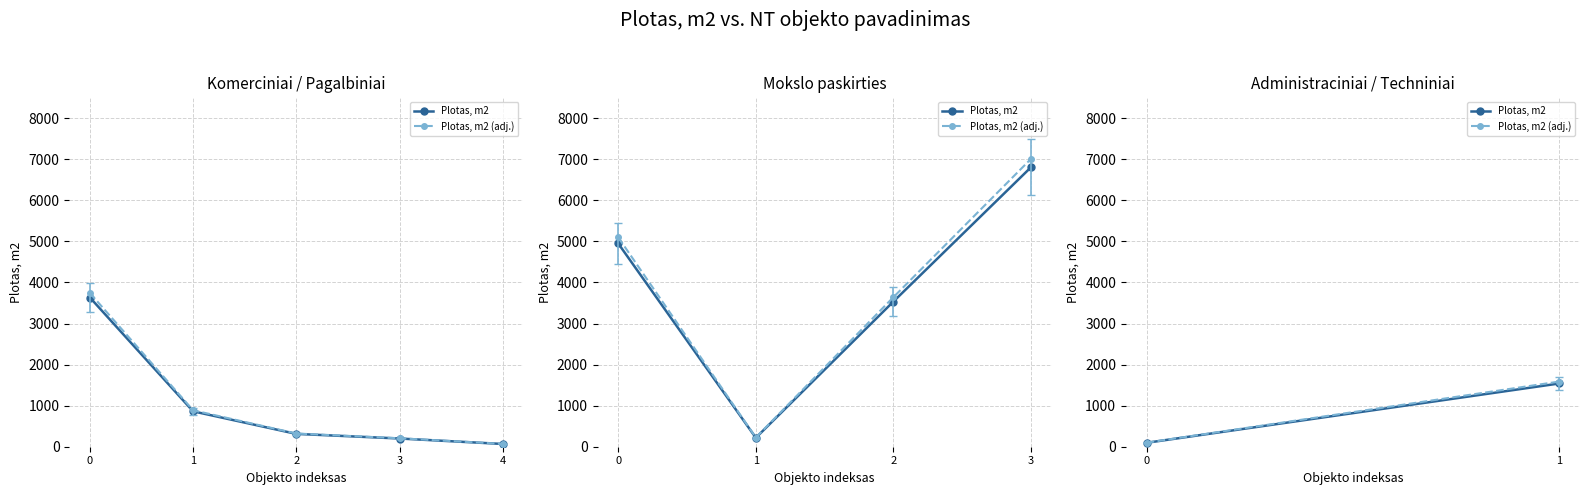

Rank the categories by Plotas, m2 value from lowest to highest.

0, 1